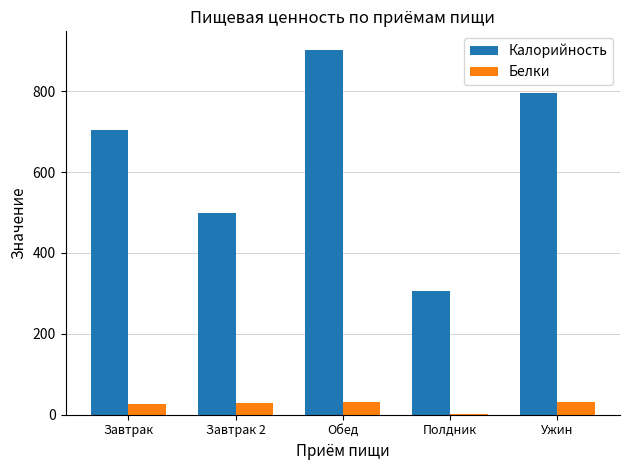

What is the difference between the Белки values at Полдник and Завтрак 2?

26.9